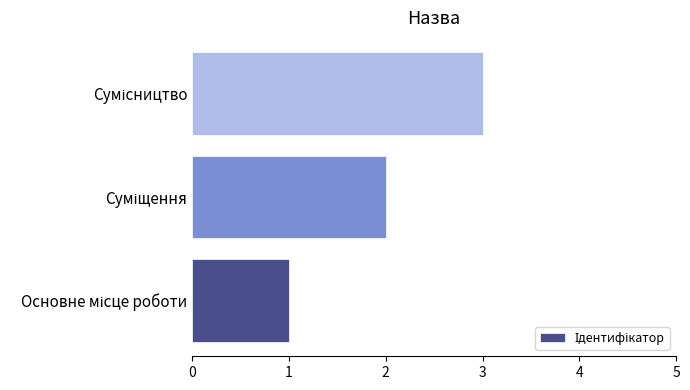

What is the maximum value shown in the chart?

3